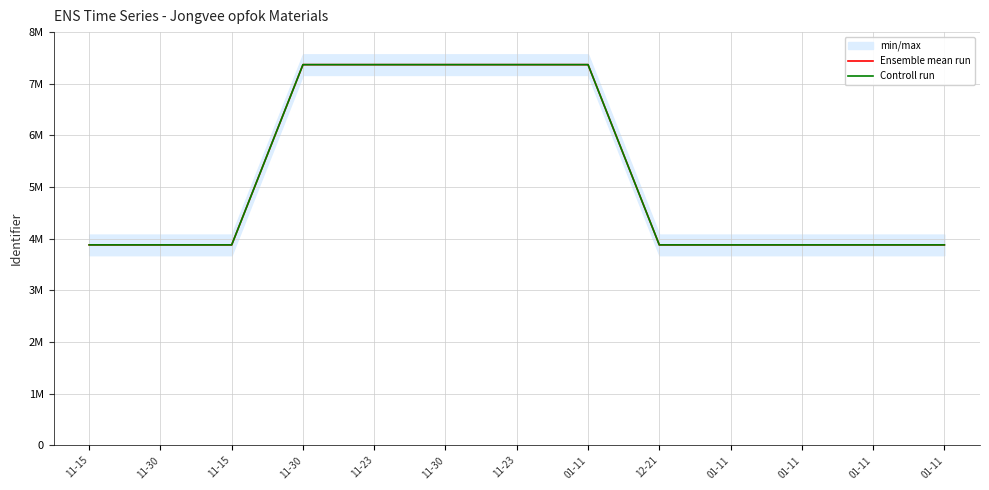

What is the label of the 2nd point from the left?

11-30